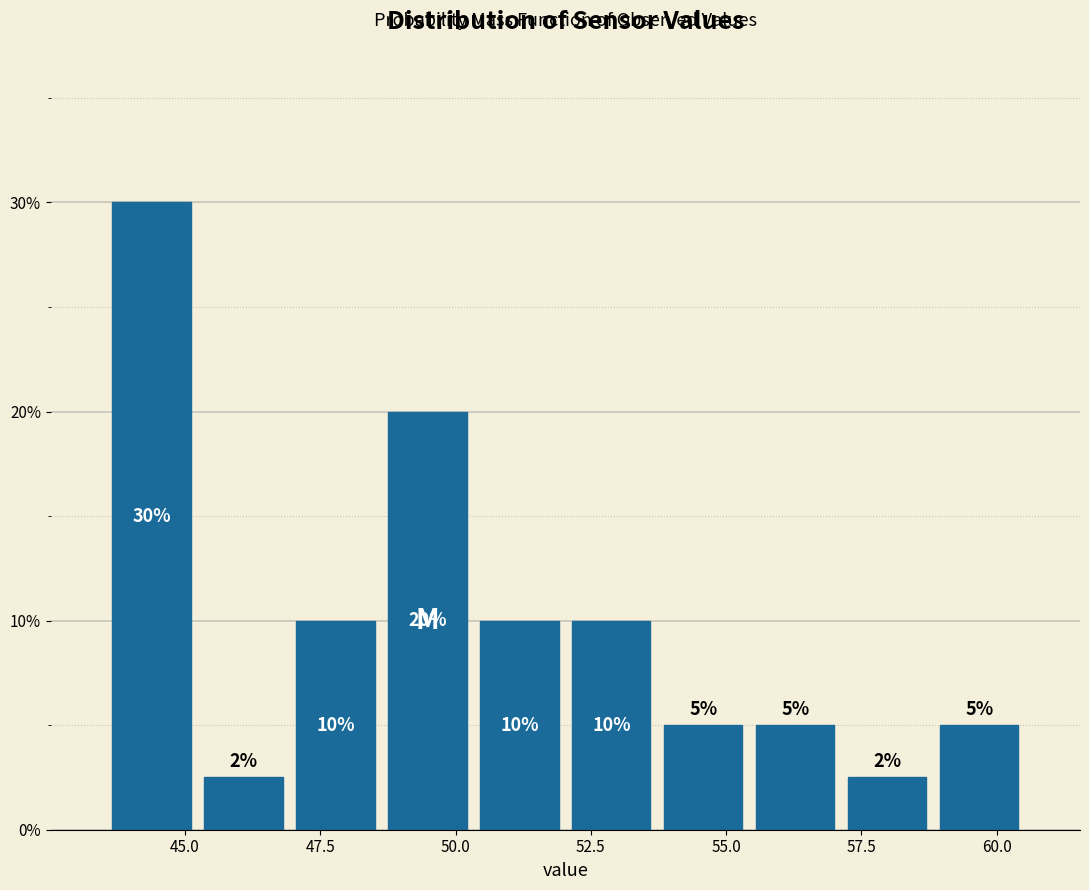

Around what value on the x-axis is the tallest bar? Give the approximate position of its centre, as read against the axis.

44.5